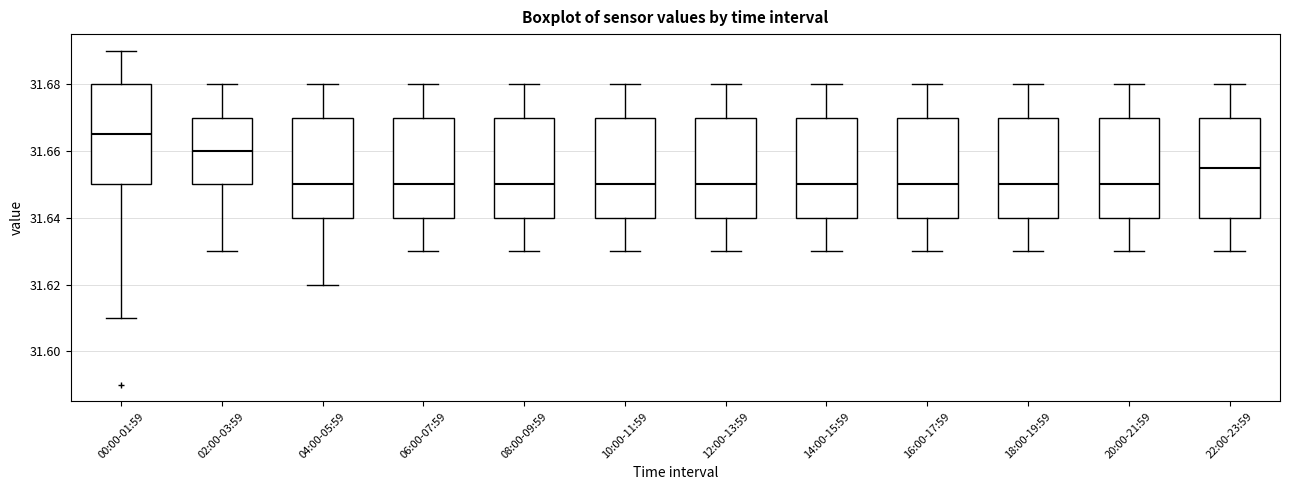

Reading left to right, transcribe this box plot: for each box, give where its median line is, the range the box spans, and where its two whiskers end, as read against the y-axis. The values are not printed on the chart, so give them approximately, as read against the axis.

00:00-01:59: median 31.666, box 31.650 to 31.680, whiskers 31.610 to 31.690
02:00-03:59: median 31.660, box 31.650 to 31.670, whiskers 31.630 to 31.680
04:00-05:59: median 31.650, box 31.640 to 31.670, whiskers 31.620 to 31.680
06:00-07:59: median 31.650, box 31.640 to 31.670, whiskers 31.630 to 31.680
08:00-09:59: median 31.650, box 31.640 to 31.670, whiskers 31.630 to 31.680
10:00-11:59: median 31.650, box 31.640 to 31.670, whiskers 31.630 to 31.680
12:00-13:59: median 31.650, box 31.640 to 31.670, whiskers 31.630 to 31.680
14:00-15:59: median 31.650, box 31.640 to 31.670, whiskers 31.630 to 31.680
16:00-17:59: median 31.650, box 31.640 to 31.670, whiskers 31.630 to 31.680
18:00-19:59: median 31.650, box 31.640 to 31.670, whiskers 31.630 to 31.680
20:00-21:59: median 31.650, box 31.640 to 31.670, whiskers 31.630 to 31.680
22:00-23:59: median 31.656, box 31.640 to 31.670, whiskers 31.630 to 31.680